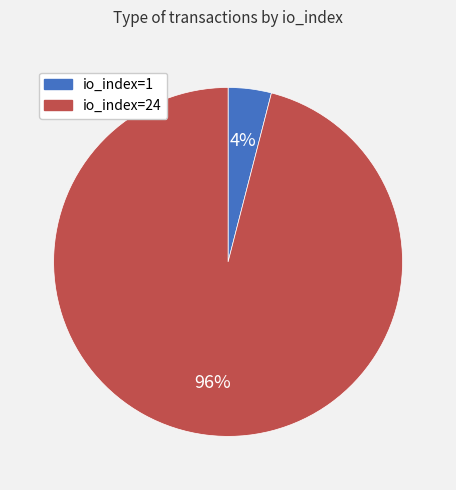

Which category has the biggest portion of the pie?

io_index=24